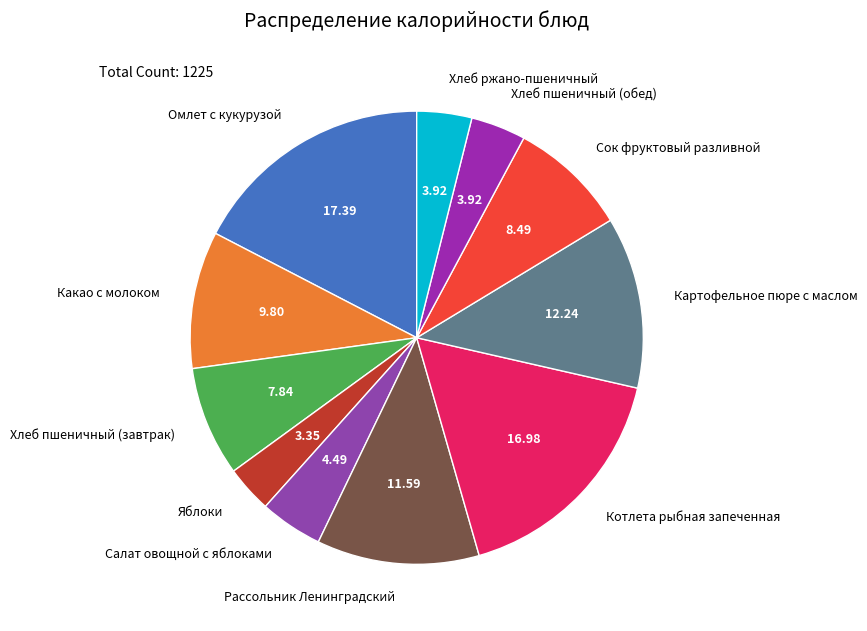

What is the smallest slice in the pie chart?

Яблоки